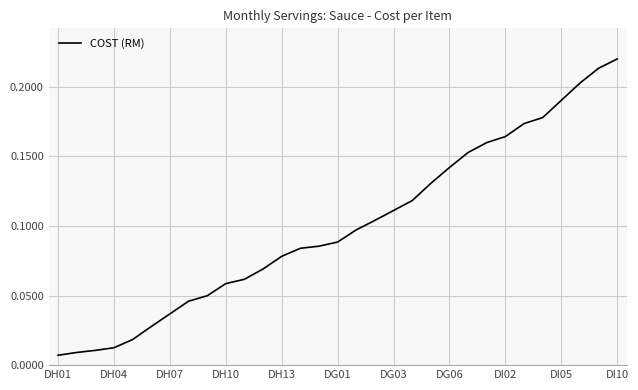

True or false: the data shows 0.3 at DI10.

False